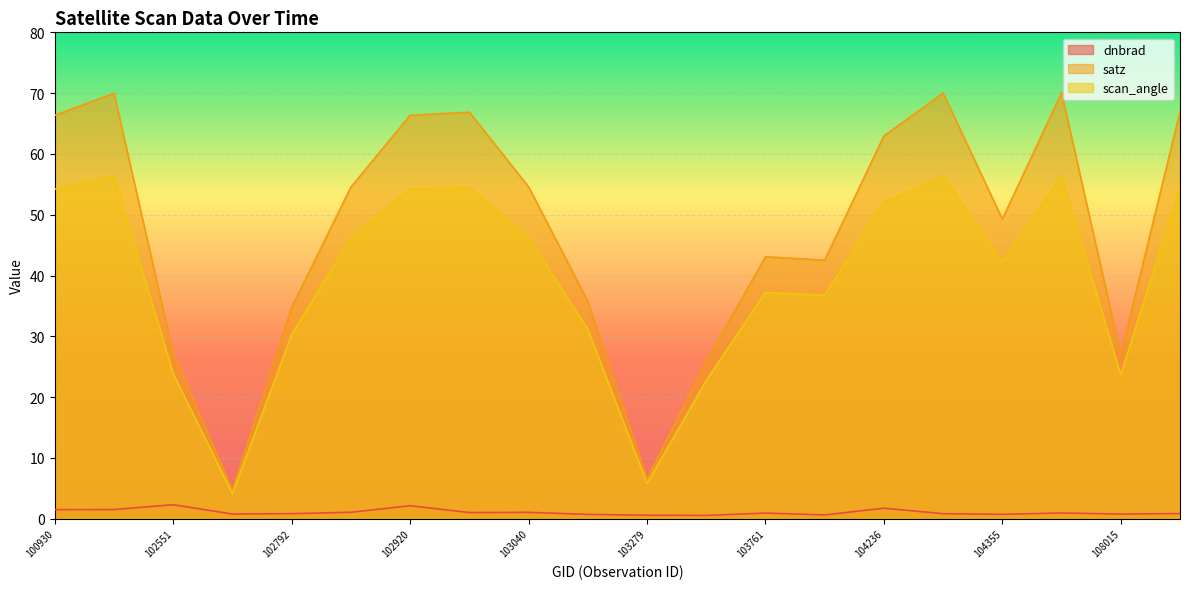

Which series has the largest range (max minus min)?

satz